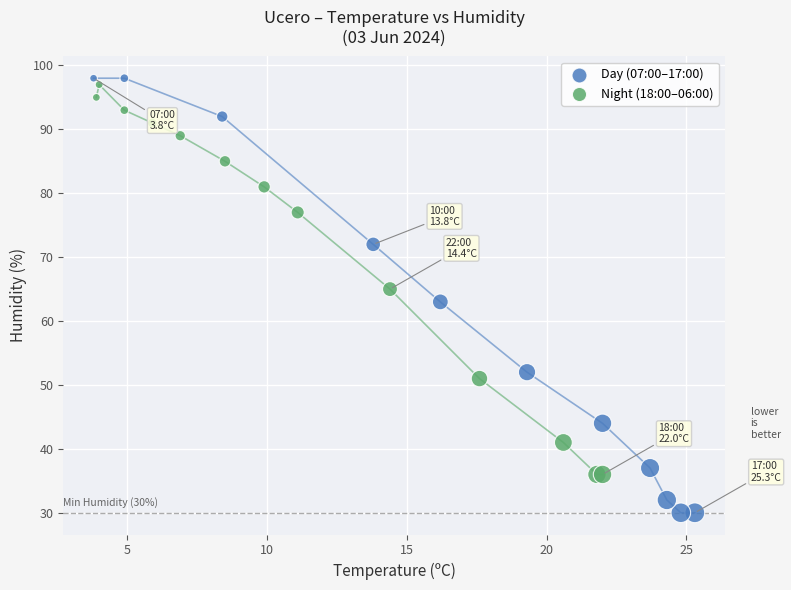

Which series has the largest Y range (max minus min)?

Day (07:00–17:00)